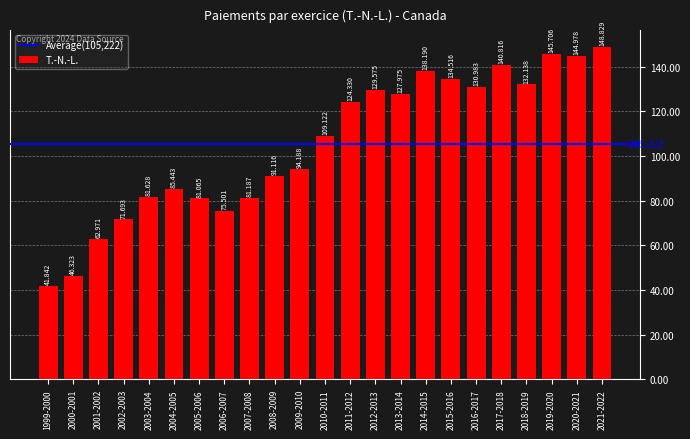

Does the chart contain any negative values?

No